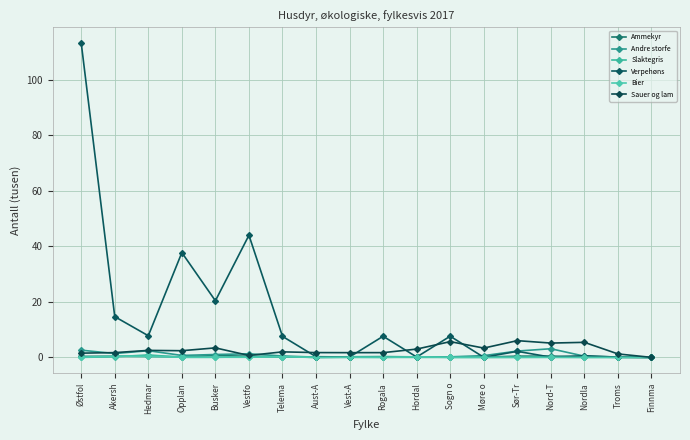

The value of Sauer og lam at Opplan is 1.5. True or false?

False